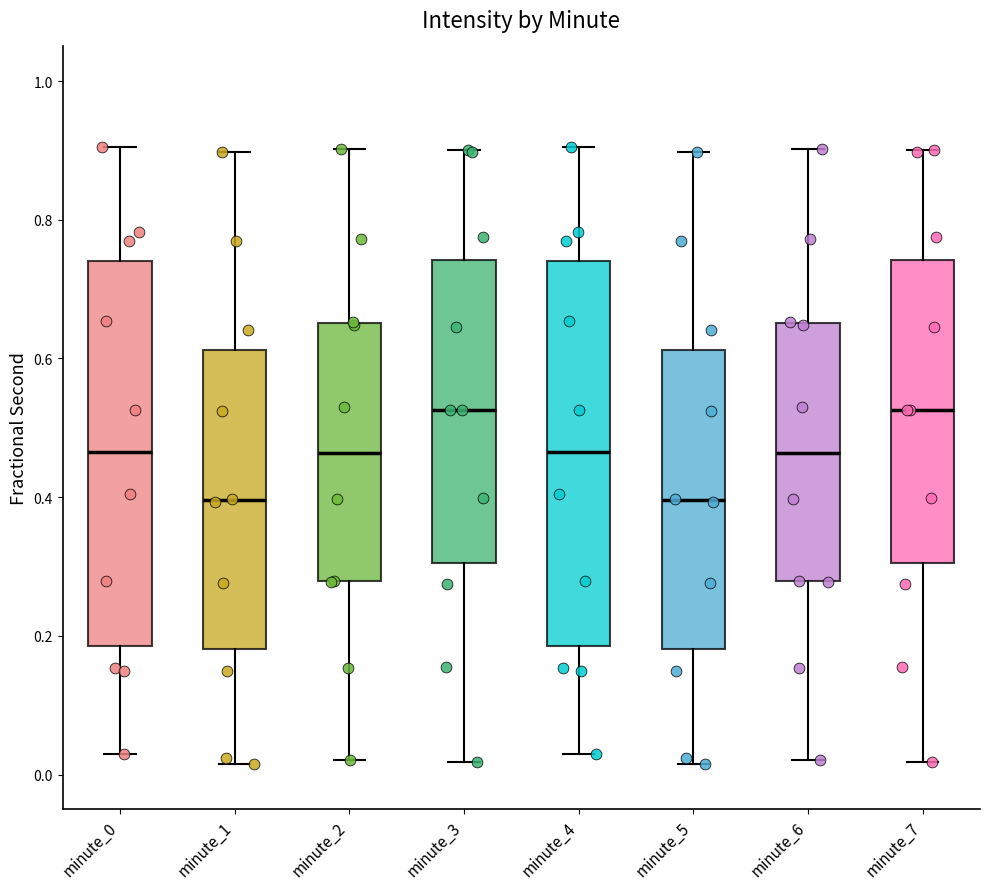

Reading left to right, transcribe this box plot: for each box, give where its median line is, the range the box spans, and where its two whiskers end, as read against the y-axis. The values are not printed on the chart, so give them approximately, as read against the axis.

minute_0: median 0.46, box 0.18 to 0.74, whiskers 0.04 to 0.90
minute_1: median 0.40, box 0.18 to 0.62, whiskers 0.02 to 0.90
minute_2: median 0.46, box 0.28 to 0.66, whiskers 0.02 to 0.90
minute_3: median 0.52, box 0.30 to 0.74, whiskers 0.02 to 0.90
minute_4: median 0.46, box 0.18 to 0.74, whiskers 0.04 to 0.90
minute_5: median 0.40, box 0.18 to 0.62, whiskers 0.02 to 0.90
minute_6: median 0.46, box 0.28 to 0.66, whiskers 0.02 to 0.90
minute_7: median 0.52, box 0.30 to 0.74, whiskers 0.02 to 0.90